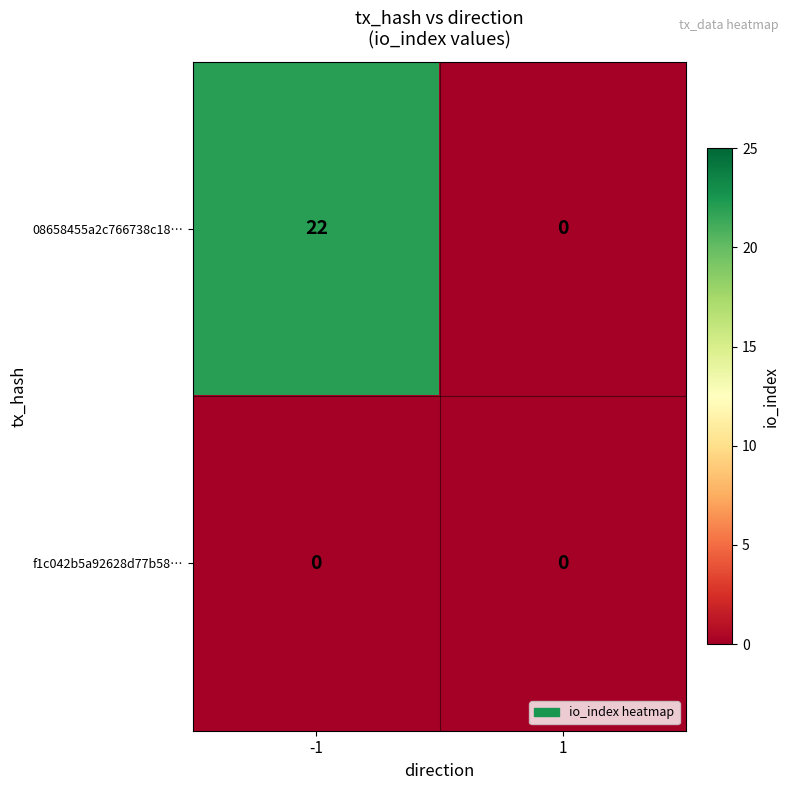

Between -1 and 1, which series saw the biggest shift?

08658455a2c766738c18…